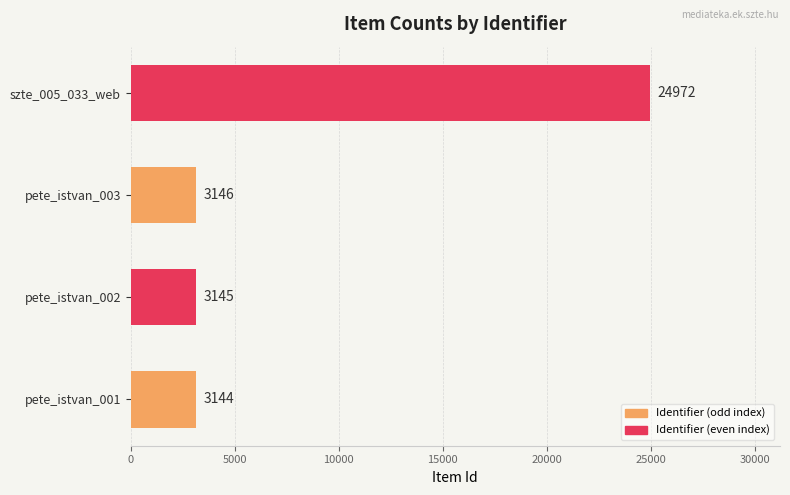

At which category does the chart reach its peak across all series?

szte_005_033_web